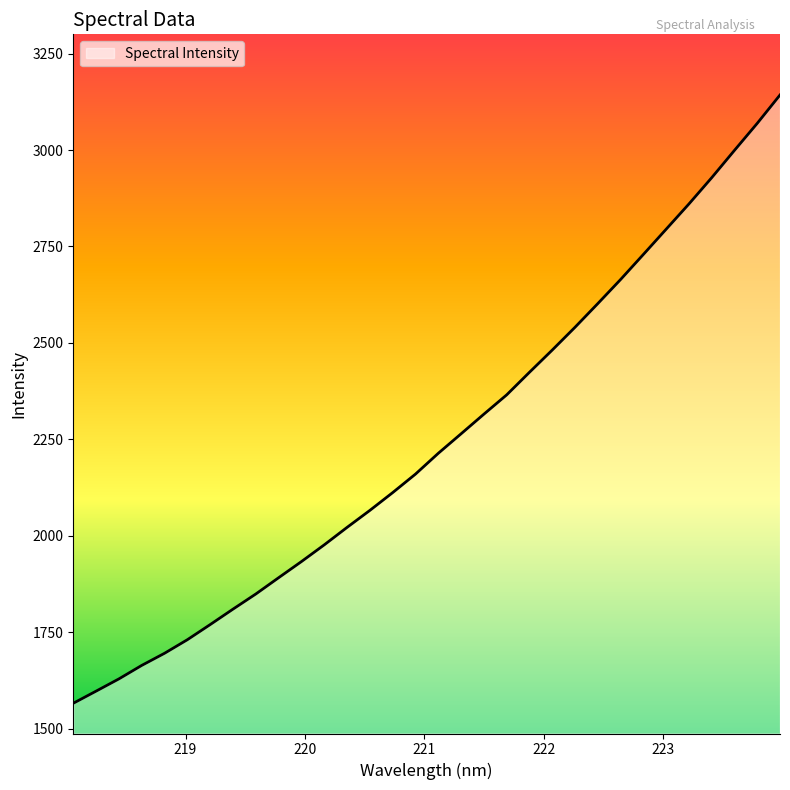

What is the sum of all values?

71877.6